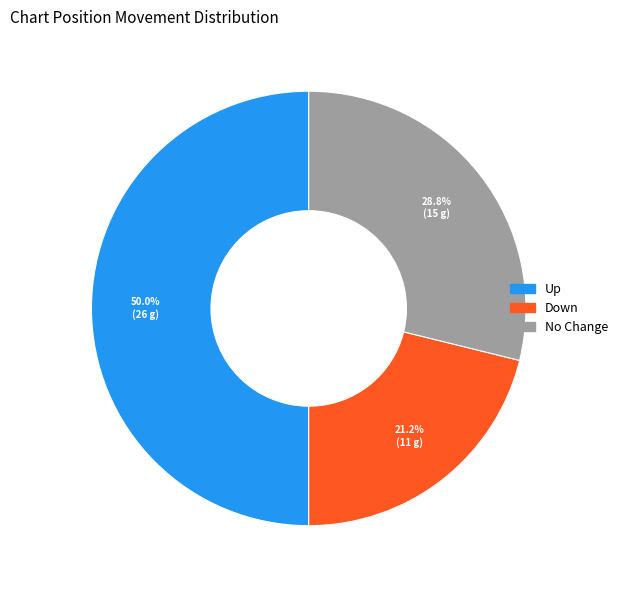

Count the number of slices in the pie.

3